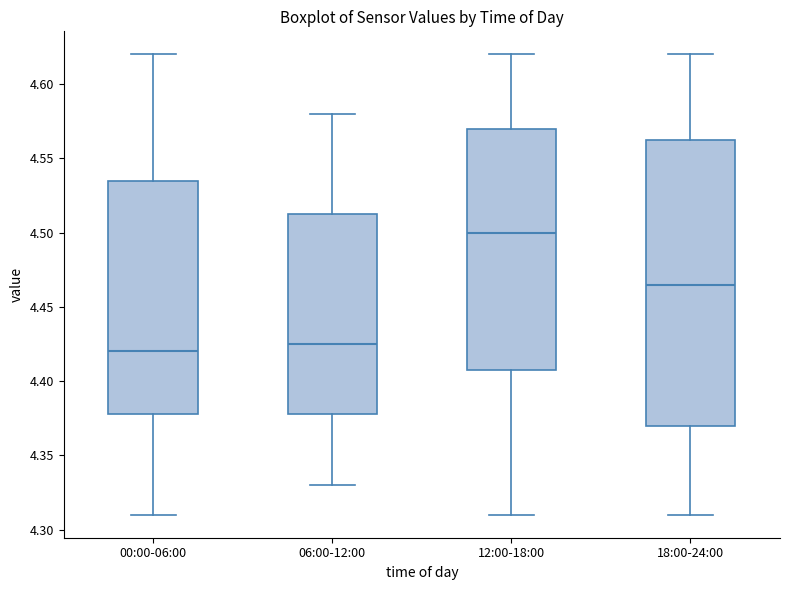

Where does the upper whisker of the box for 12:00-18:00 end on the y-axis? The values are not printed on the chart, so give them approximately, as read against the axis.

4.620